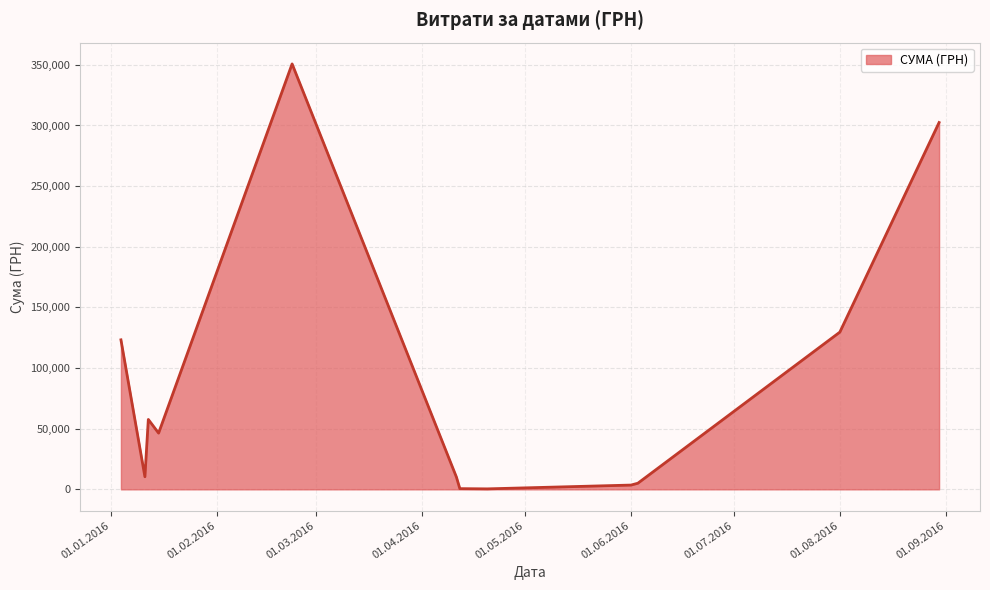

What is the greatest value displayed?

350767.3